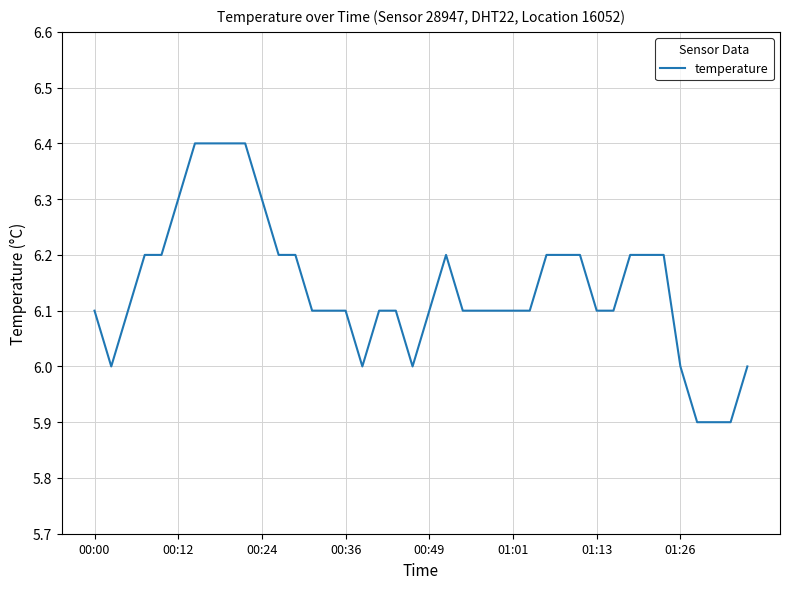

What is the greatest value displayed?

6.4